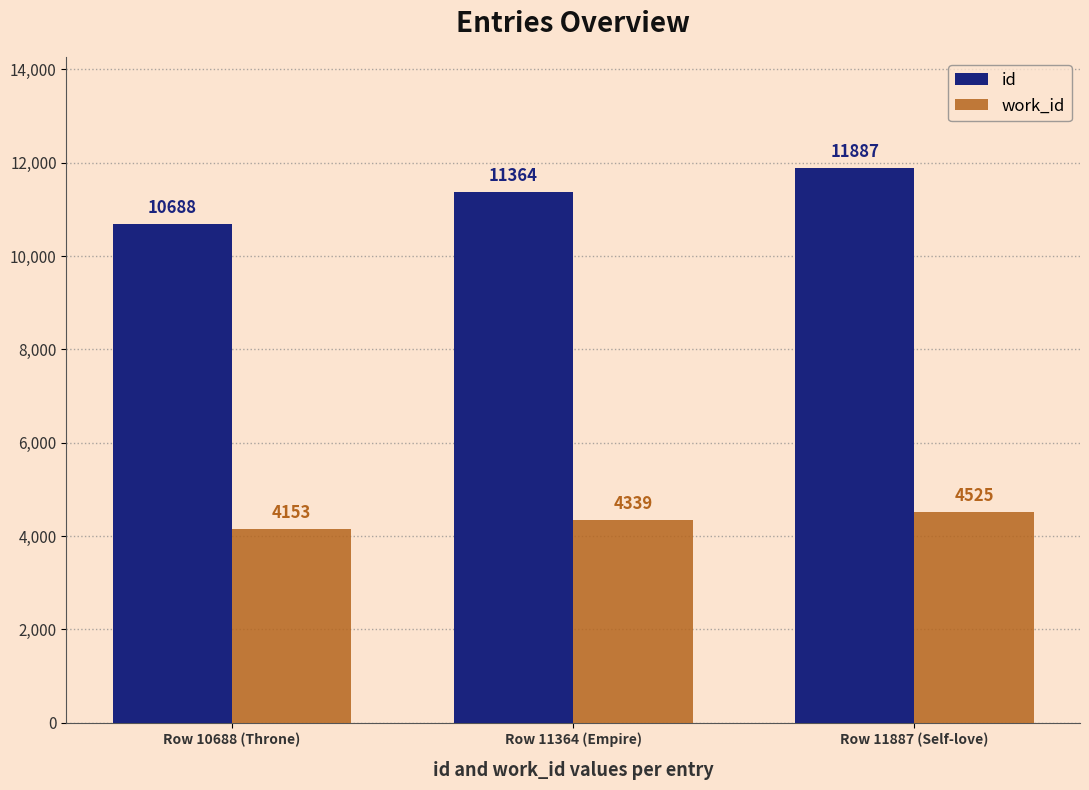

Count the id values in the range 10688 to 11887.

3